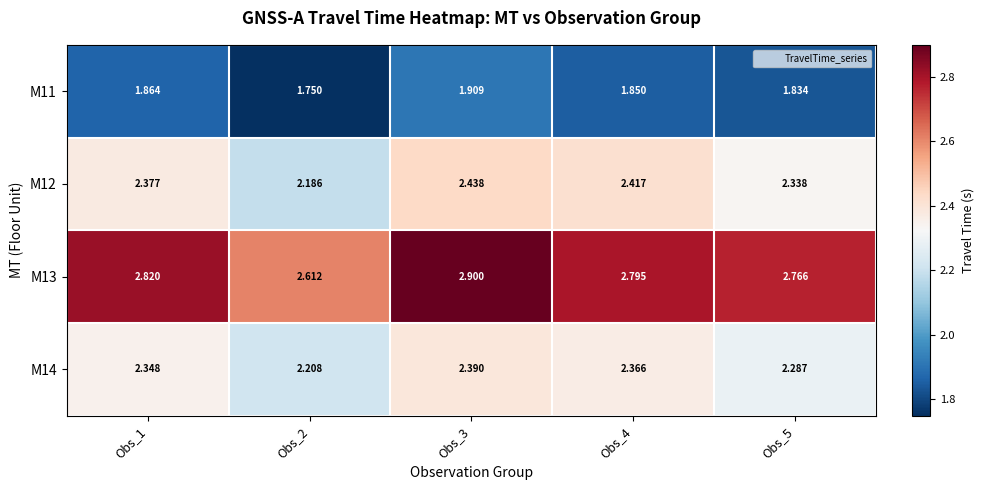

Is the value of M11 at Obs_3 greater than the value of M14 at Obs_1?

No